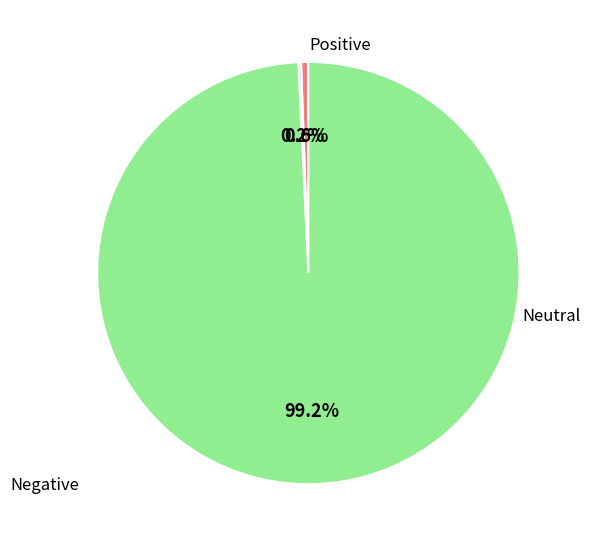

Is there a majority slice in this chart?

Yes